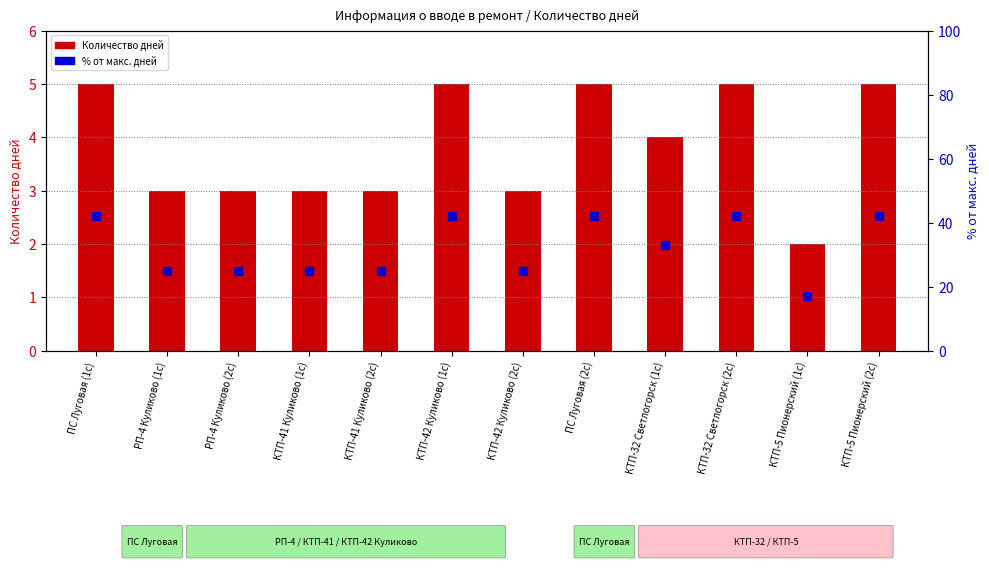

What are all the series names shown in the legend?

Количество дней, % от макс. дней